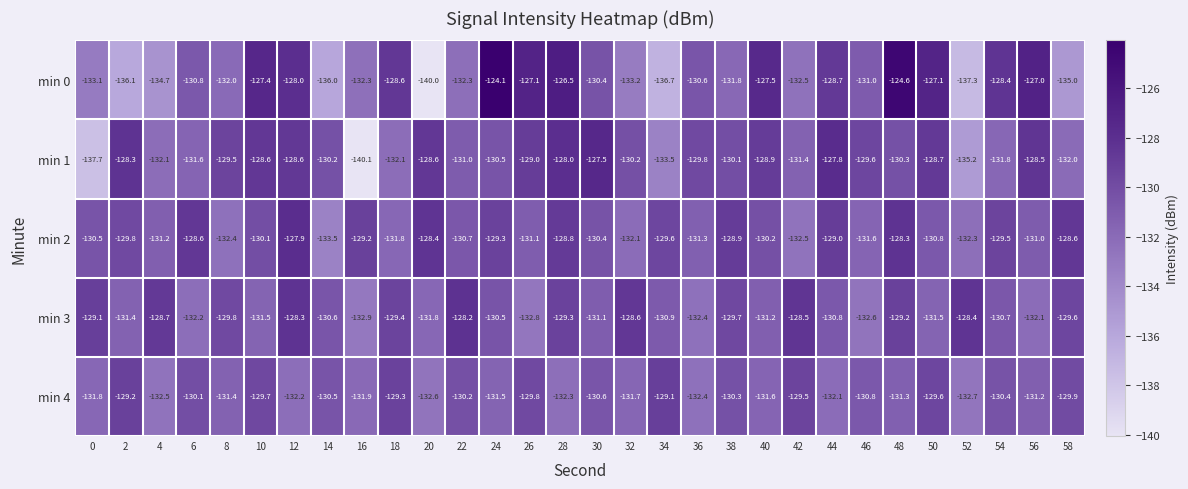

What is the difference between the maximum and minimum values in the min 0 series?

15.9